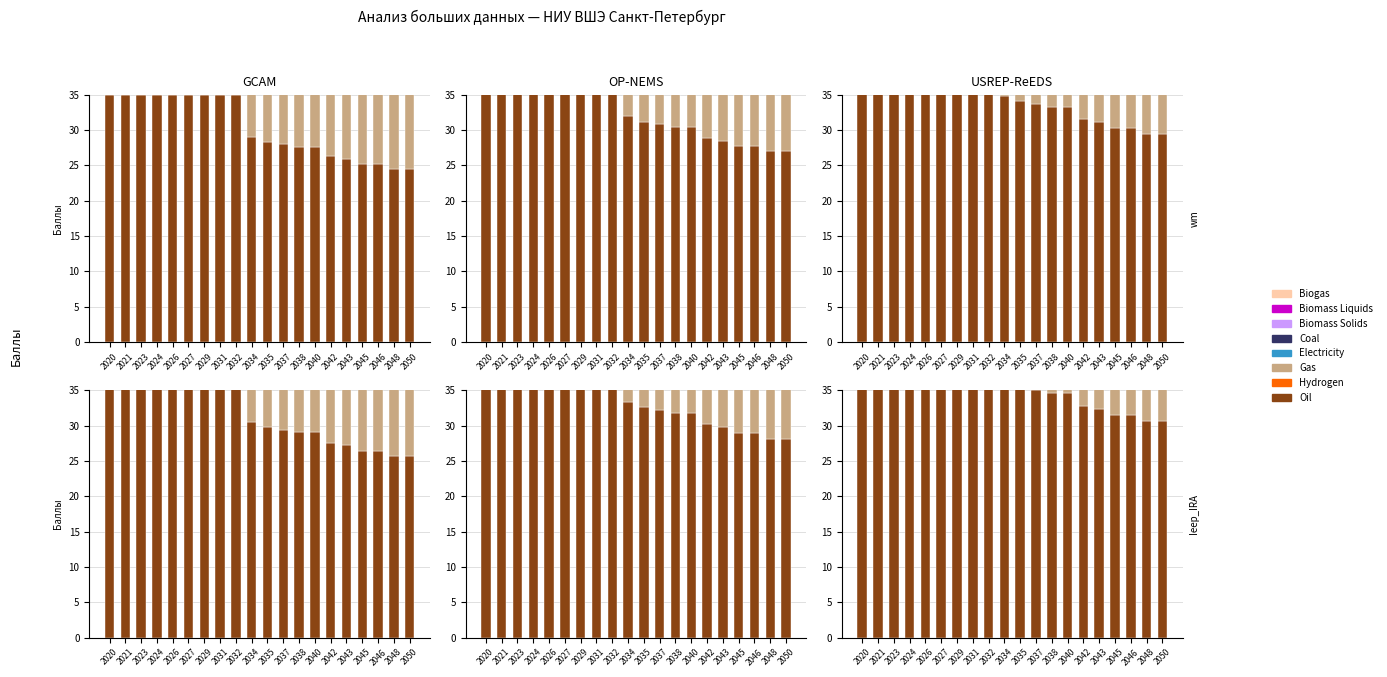

What is the total value across all series at 2038?

87.7